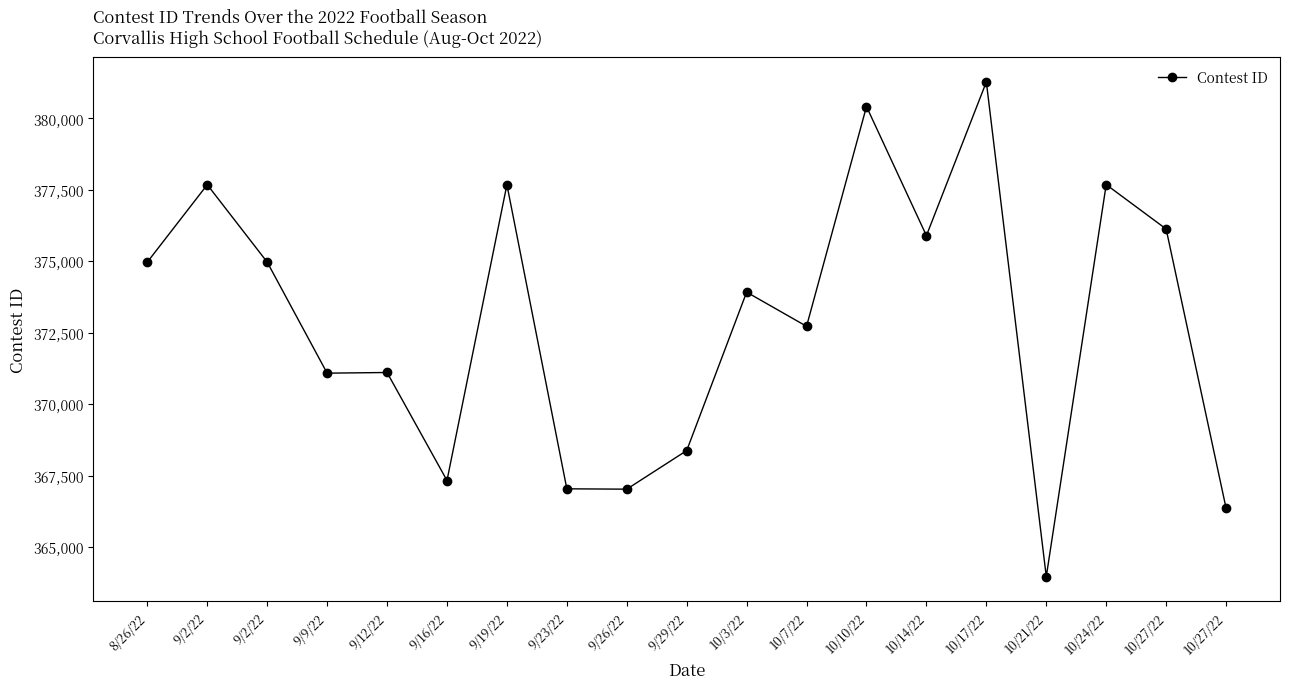

At which label does the data first exceed 373920?

8/26/22